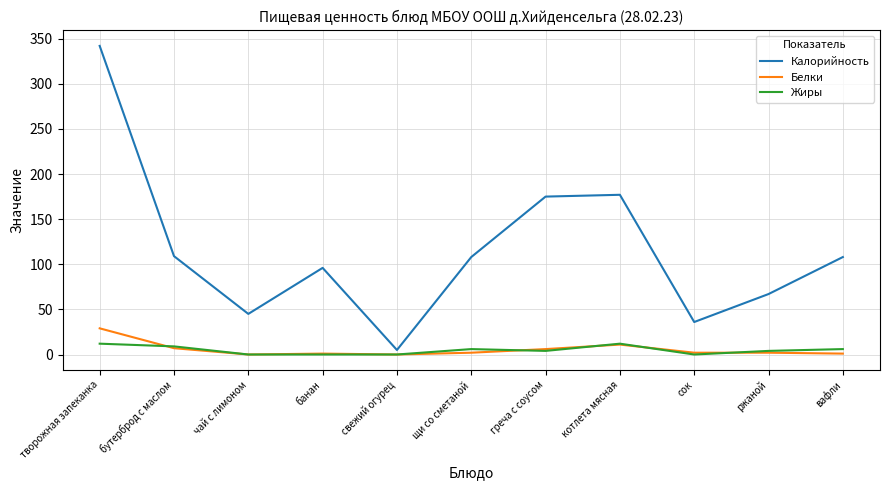

In Калорийность, how many points are higher than both neighbors (excluding endpoints)?

2